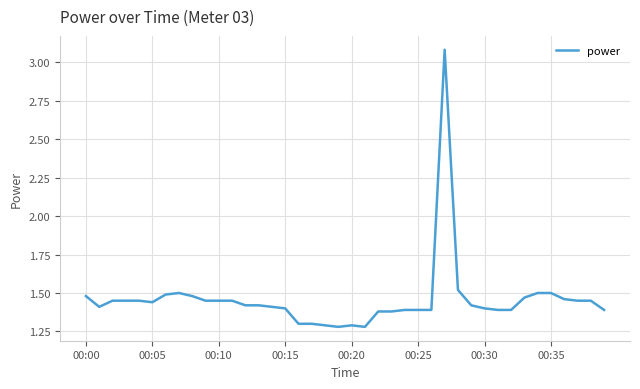

What is the sum of all values?

58.2